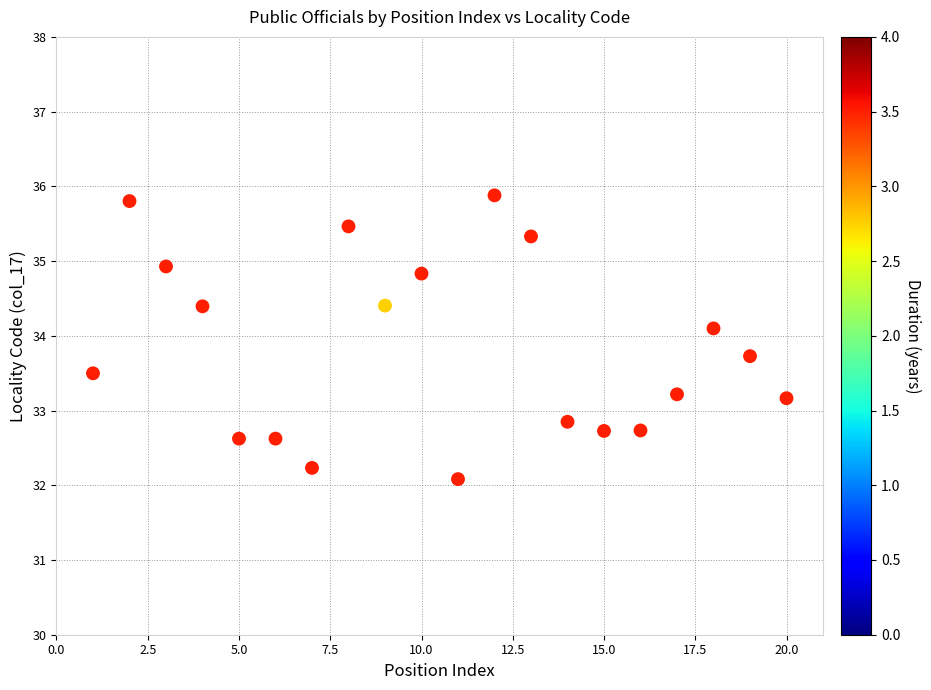

What is the range of Y values (max minus min)?

3.8